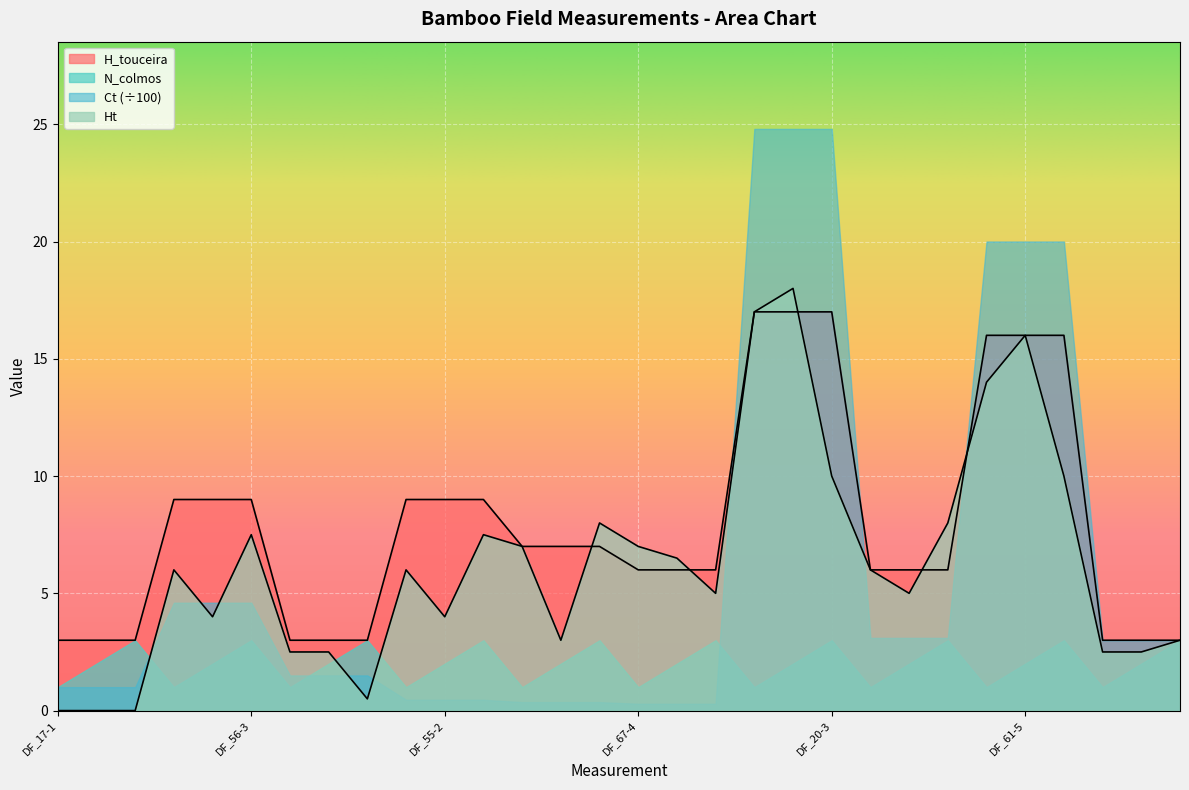

What is the sum of the H_touceira values at DF_61-8 and DF_67-5?

9.0